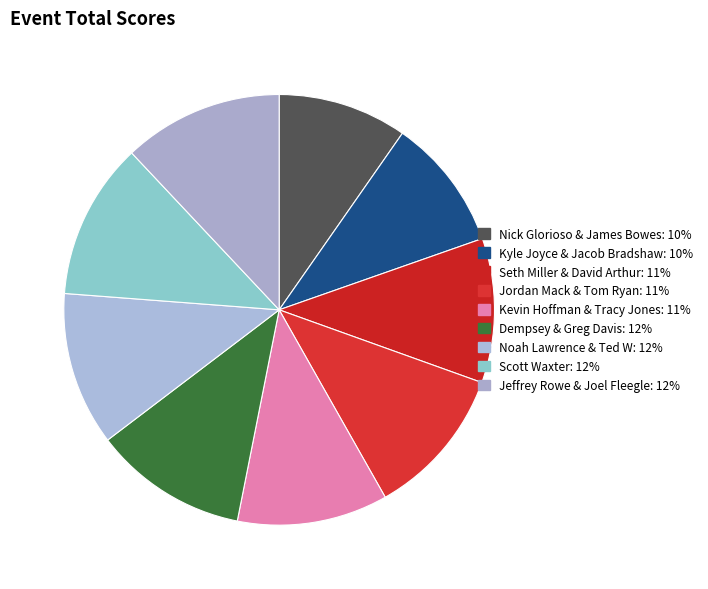

Do Seth Miller & David Arthur and Jeffrey Rowe & Joel Fleegle together represent more than half of the pie?

No